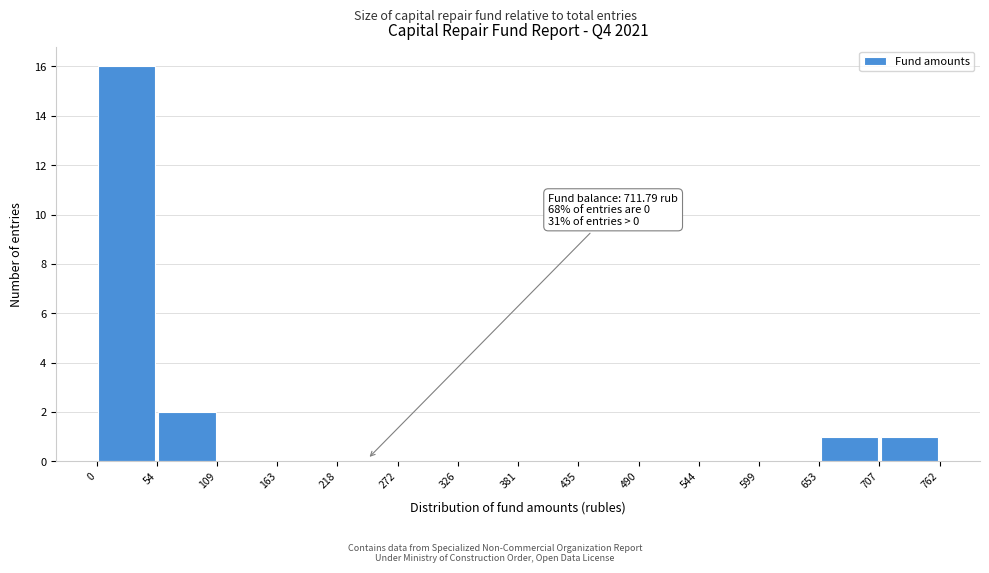

Which range on the x-axis has the tallest bar?

0 to 54